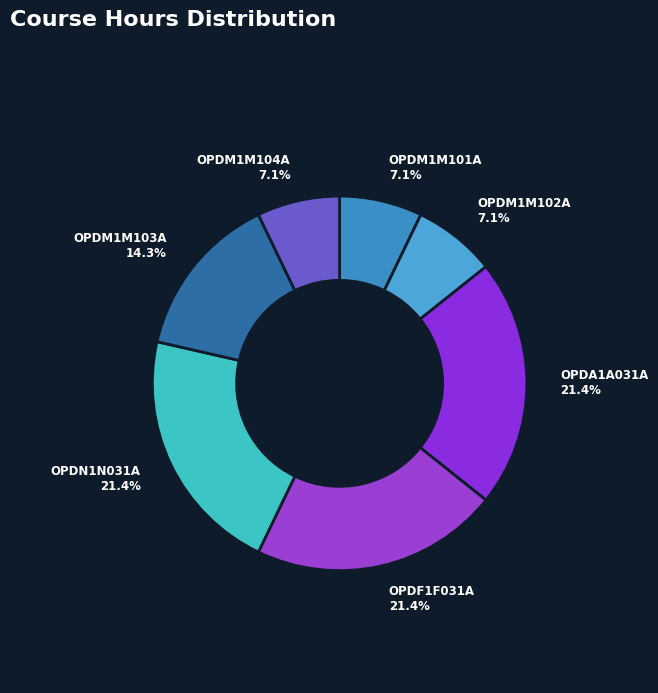

To the nearest percent, what percentage of the pie is OPDM1M101A?

7%